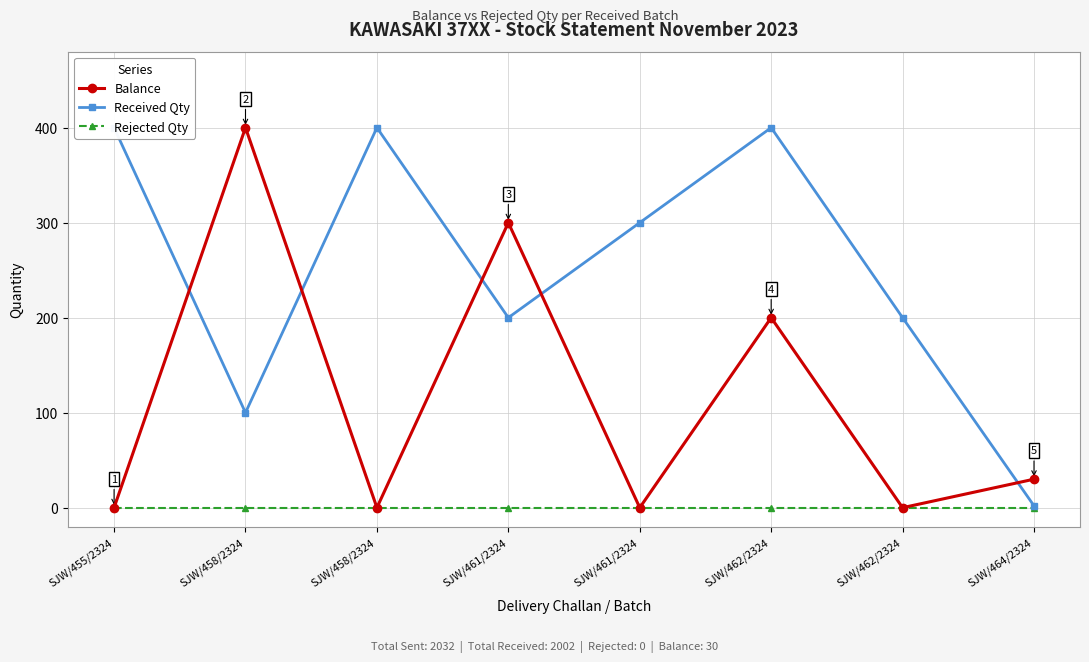

Which series changed the most between SJW/458/2324 and SJW/462/2324?

Balance